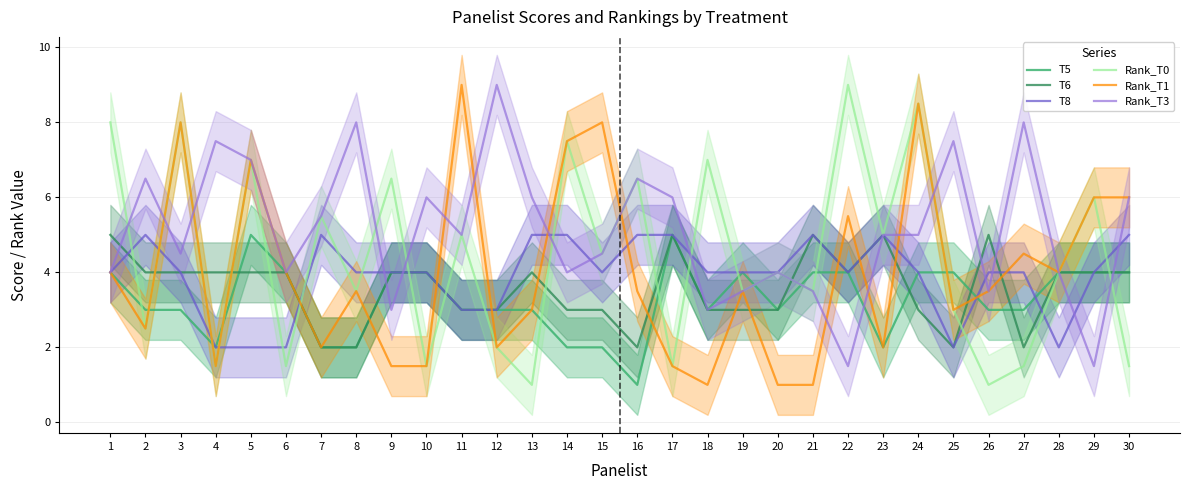

What is the sum of all Rank_T0 values?

131.0